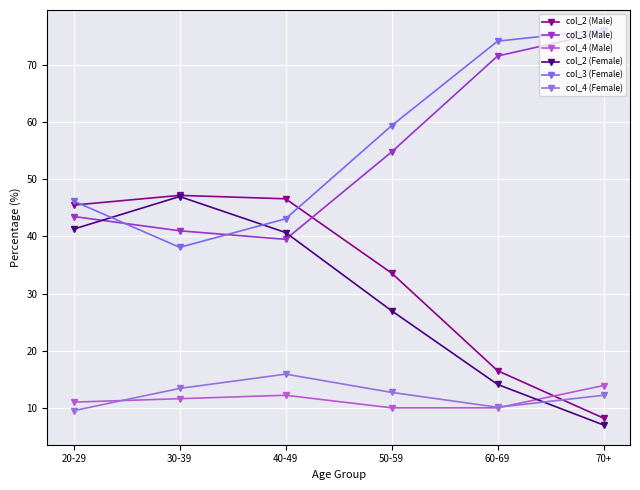

Is it true that col_3 (Female) equals 50.2 at 30-39?

False